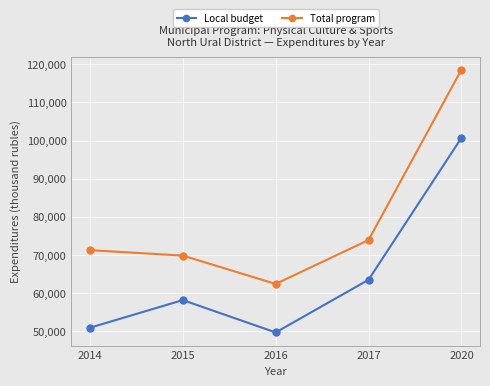

What is the difference between the second highest and second lowest values in the Local budget series?

12574.7